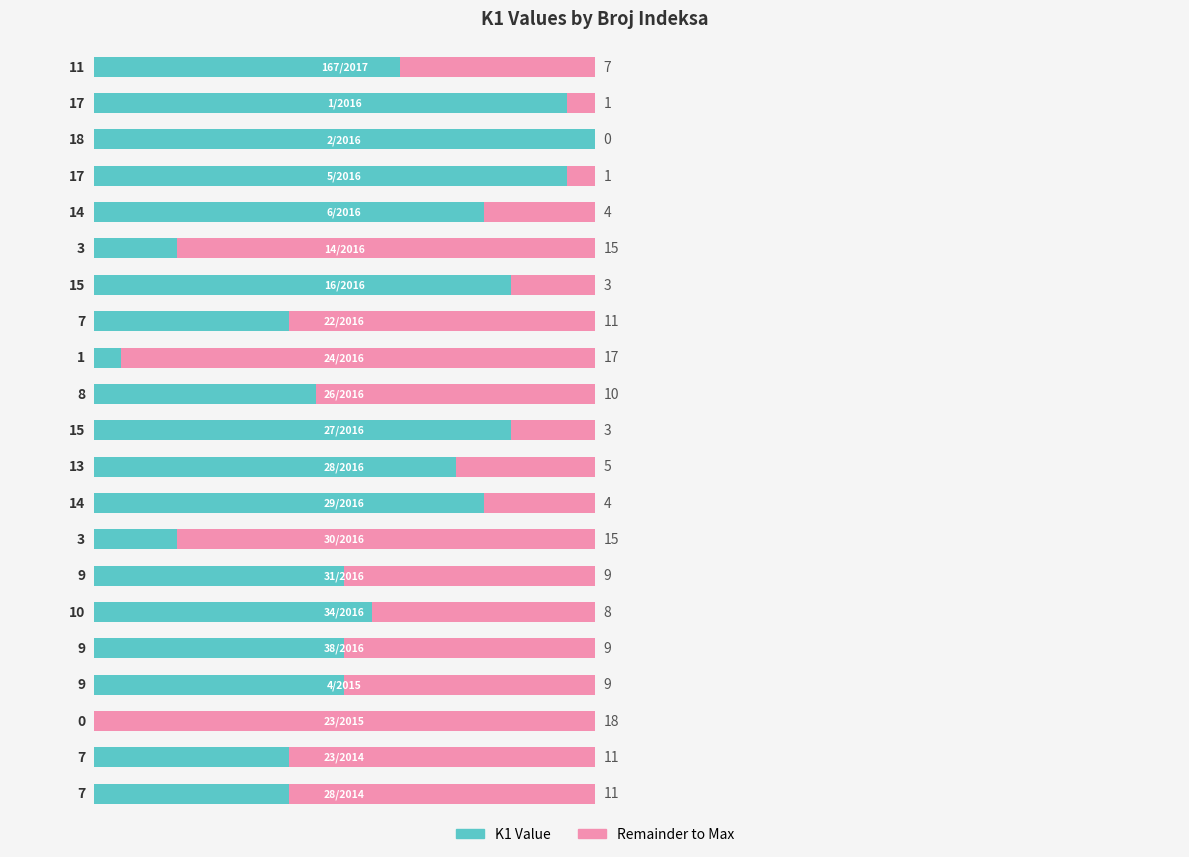

How many series are shown in this chart?

2